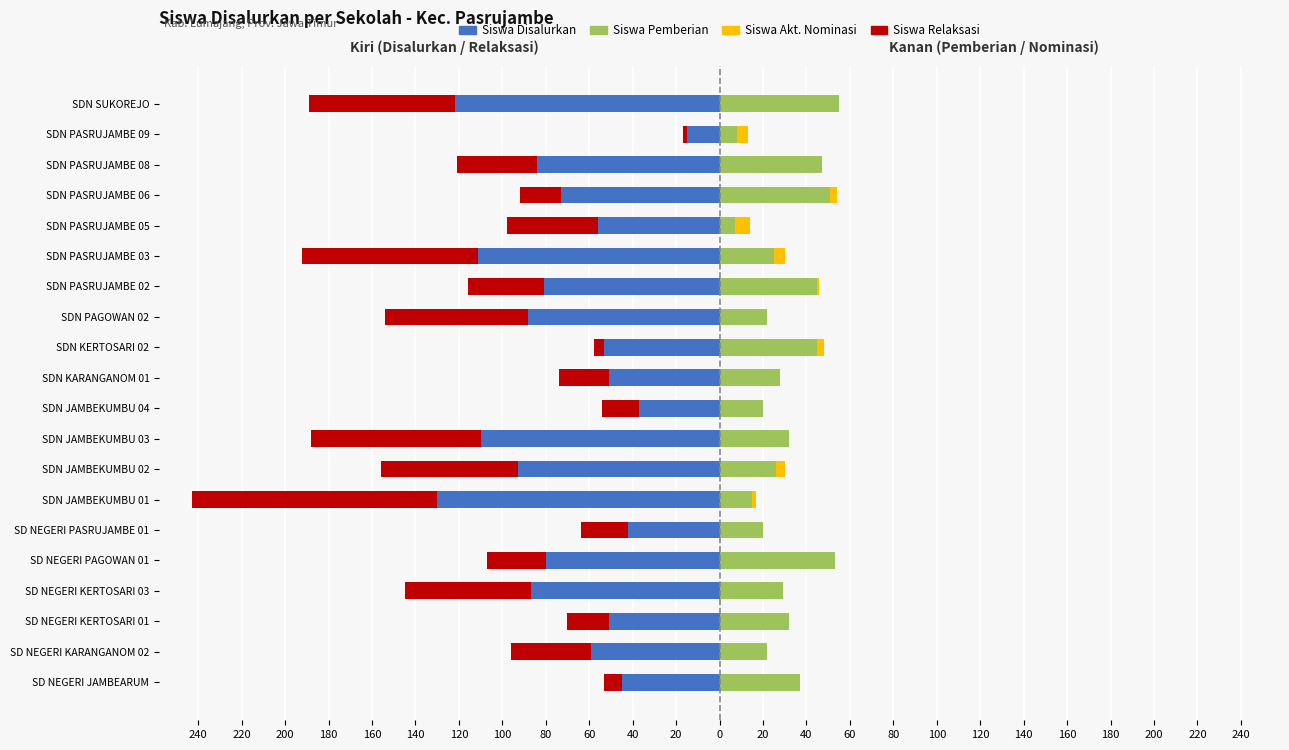

Is the value of Siswa Akt. Nominasi at SDN SUKOREJO greater than the value of Siswa Pemberian at SDN JAMBEKUMBU 04?

No